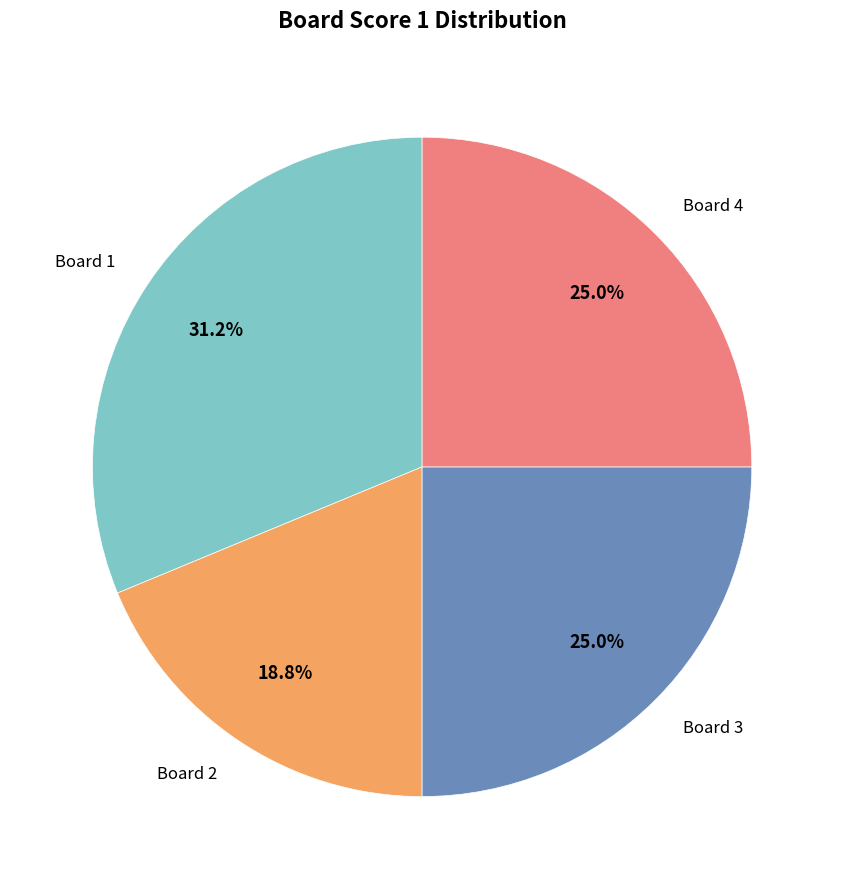

True or false: Board 2 accounts for 19% of the total.

True